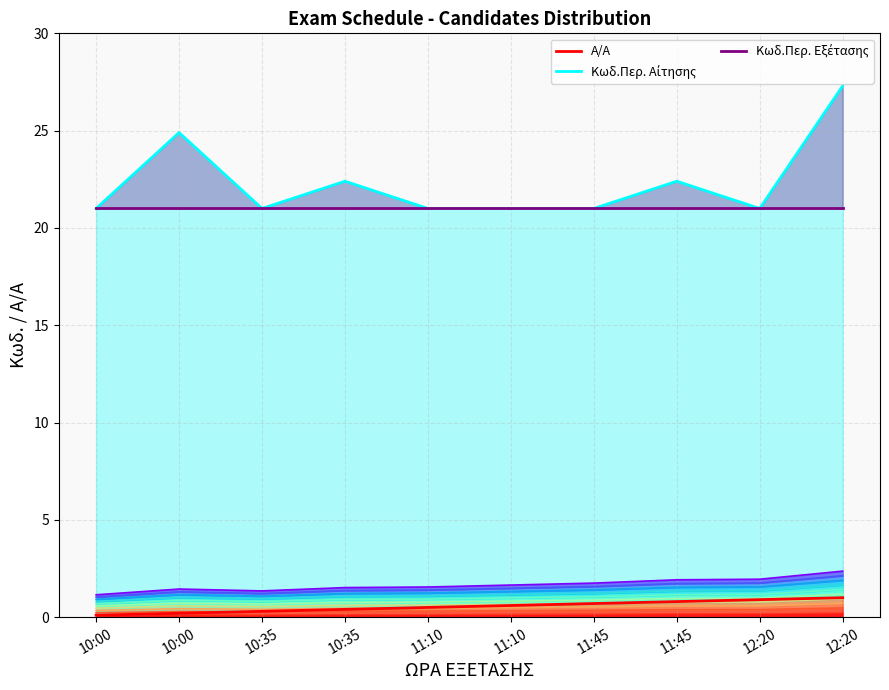

List the labels in order of Κωδ.Περ. Αίτησης value, smallest first.

10:00, 10:35, 11:10, 11:10, 11:45, 12:20, 10:35, 11:45, 10:00, 12:20